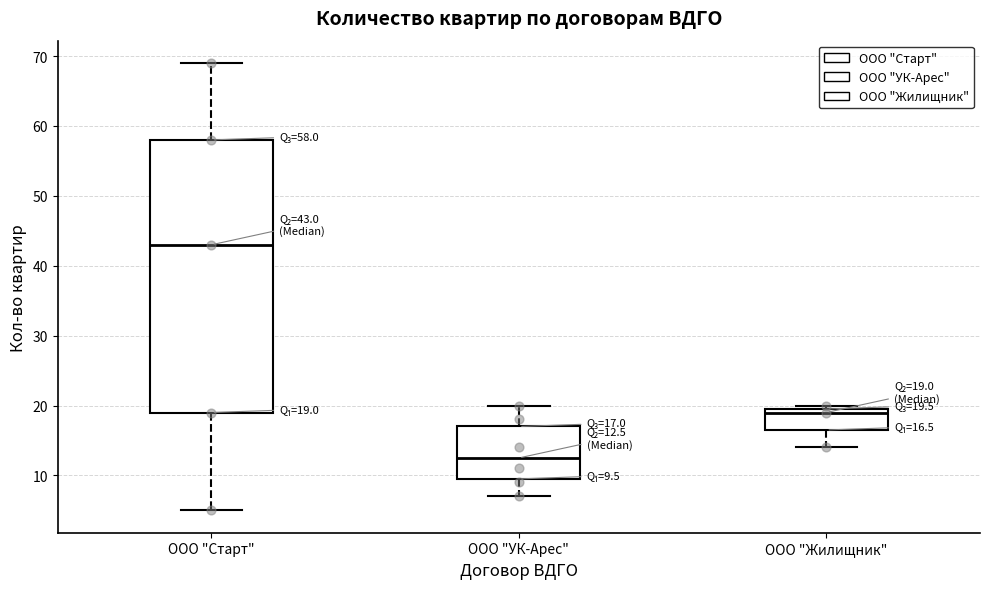

Which box is the tallest, from its lower edge to its upper edge?

ООО "Старт"